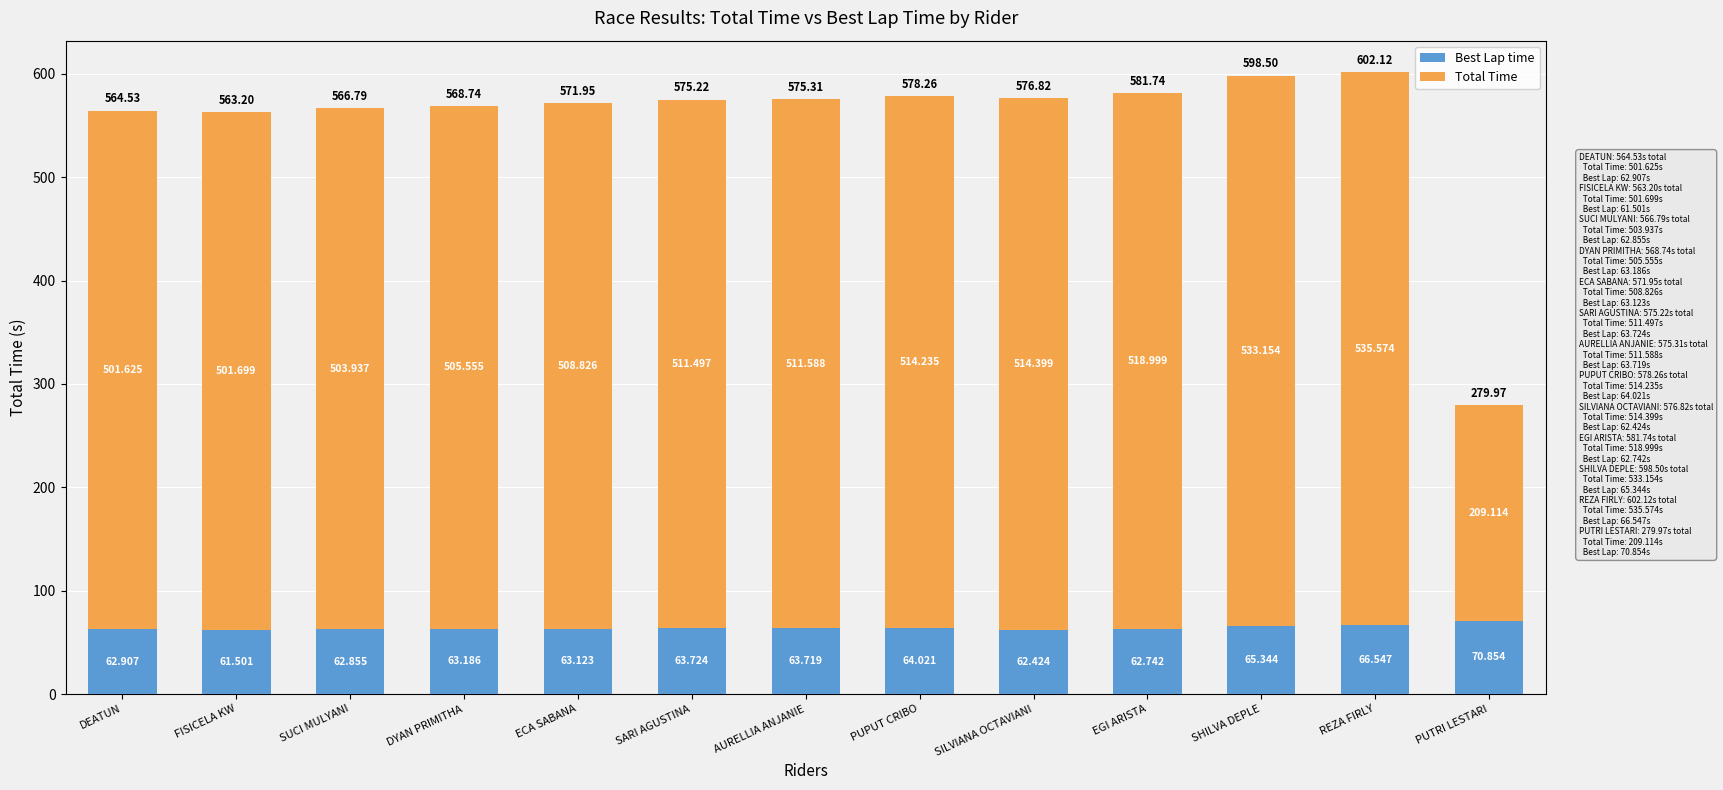

How many bars are there in total?

13